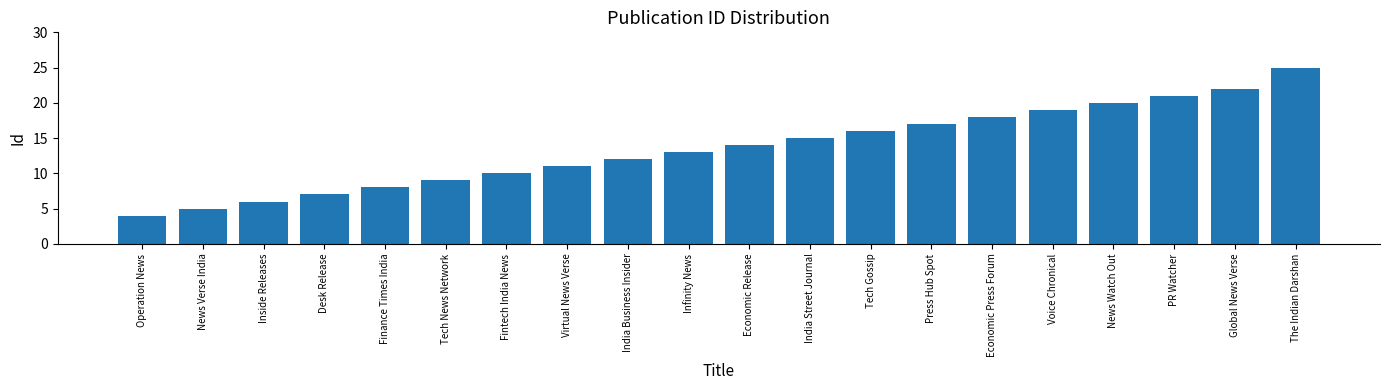

How many bars are there in total?

20